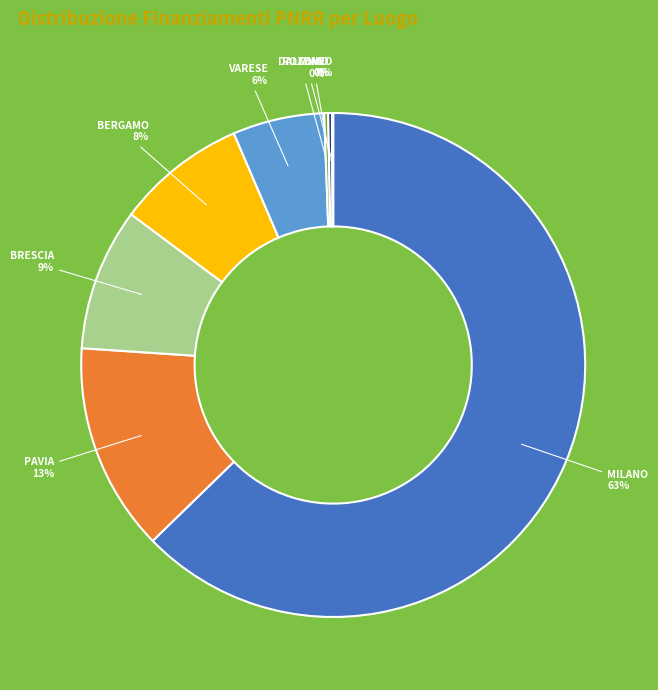

Do VARESE and PAVIA together represent more than half of the pie?

No